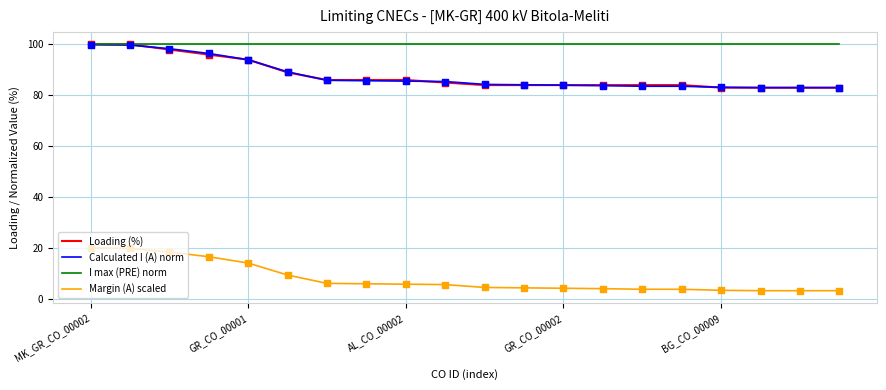

What are all the series names shown in the legend?

Loading (%), Calculated I (A) norm, I max (PRE) norm, Margin (A) scaled